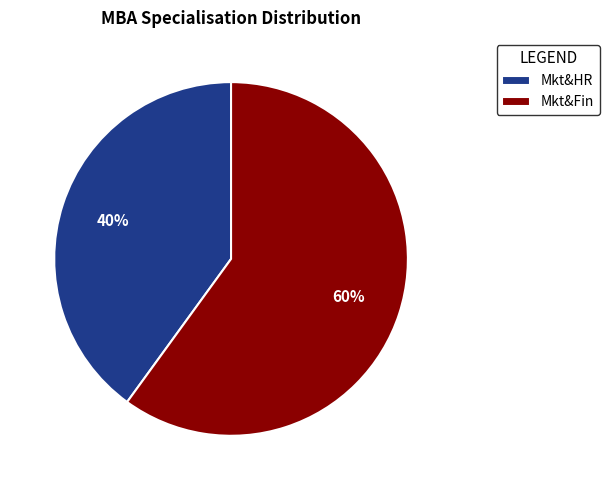

Which slice is the largest?

Mkt&Fin